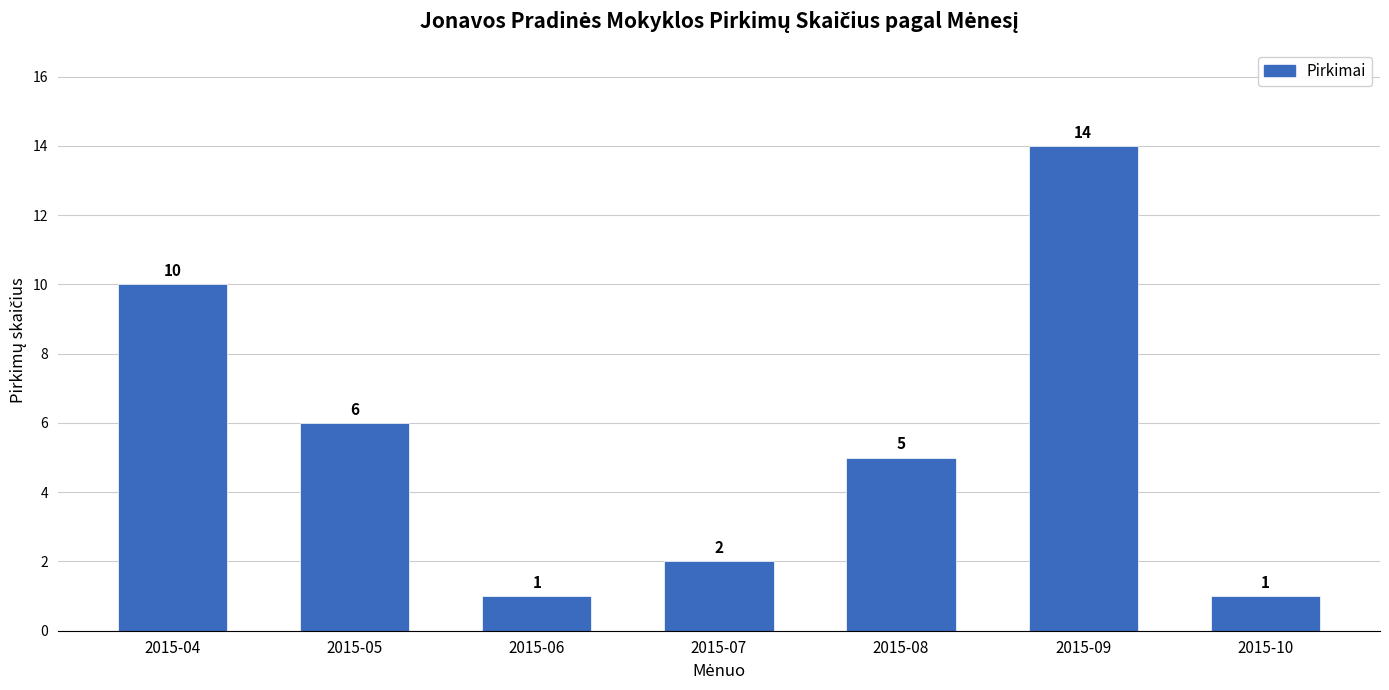

Reading right to left, transcribe all the data shown in this chart.

1	14	5	2	1	6	10